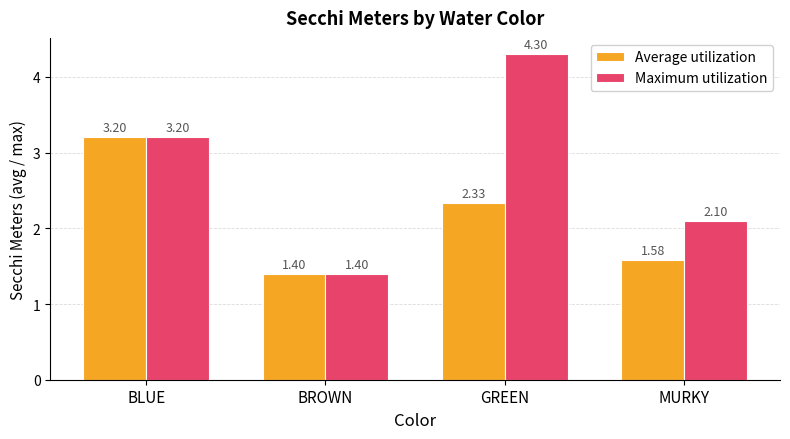

What is the highest value of the Average utilization series?

3.2